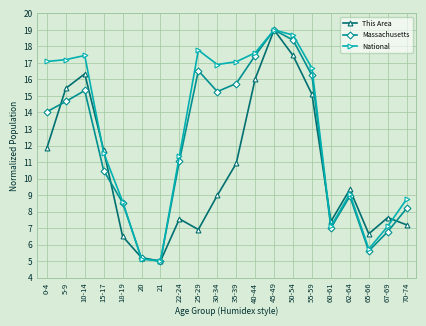

What is the value of the This Area point at the 14th from the left?

17.5